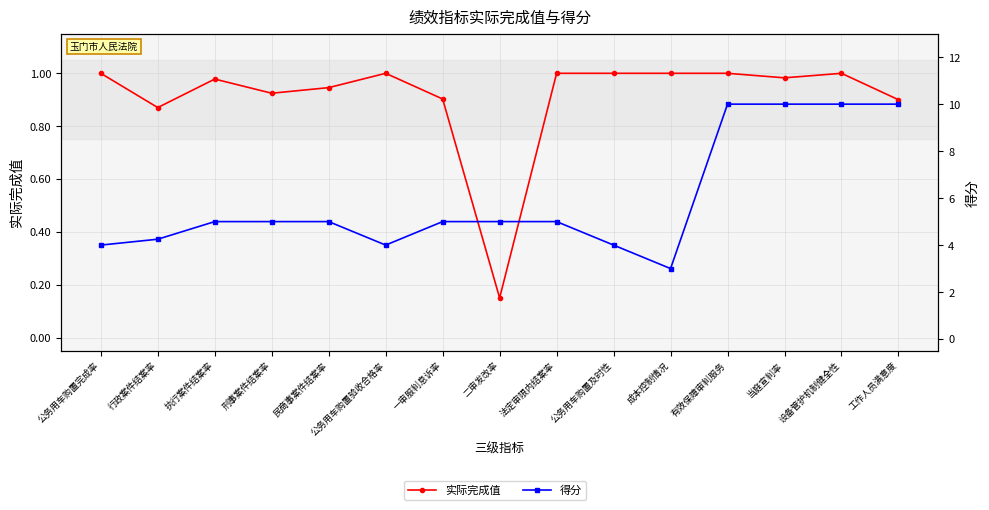

What is the label of the 13th point from the left?

当庭宣判率